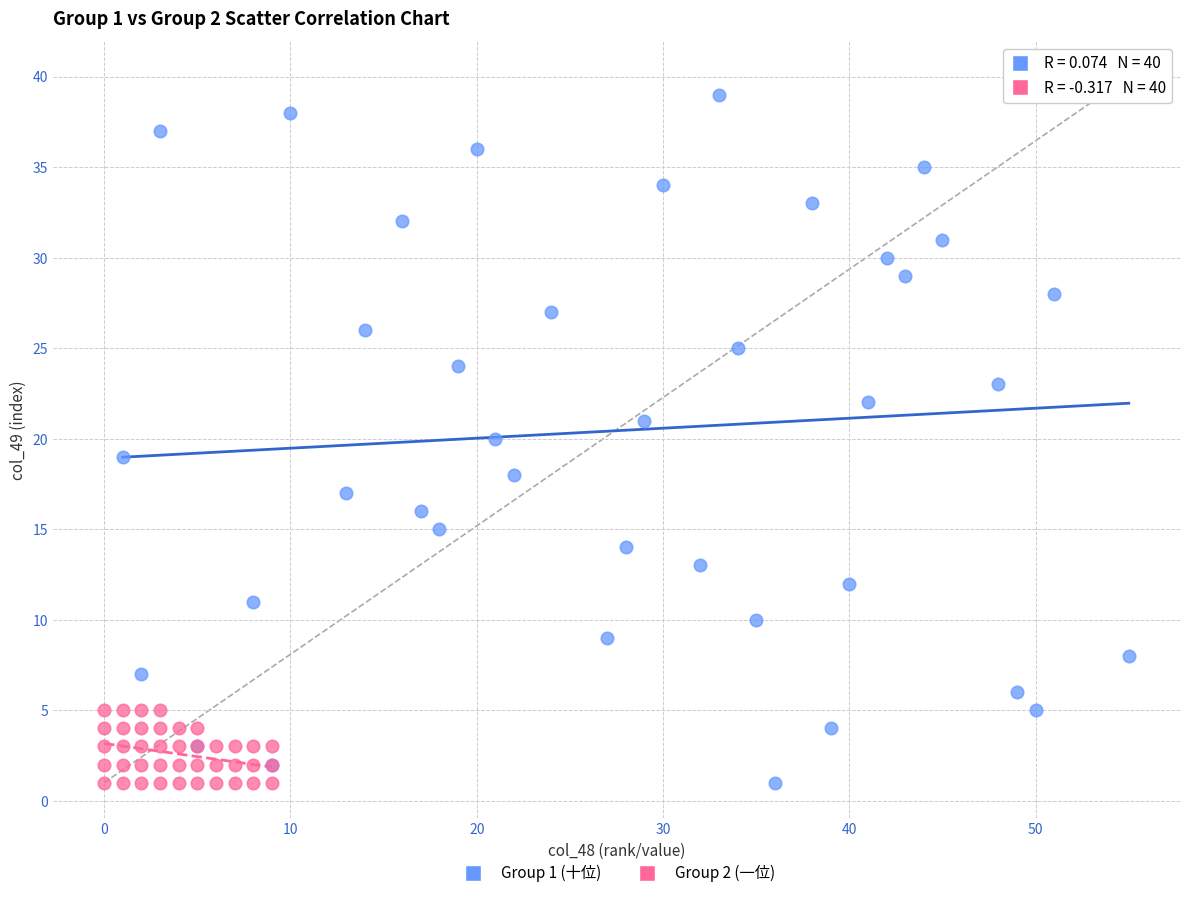

Which series contains the highest Y value?

Group 1 (十位)